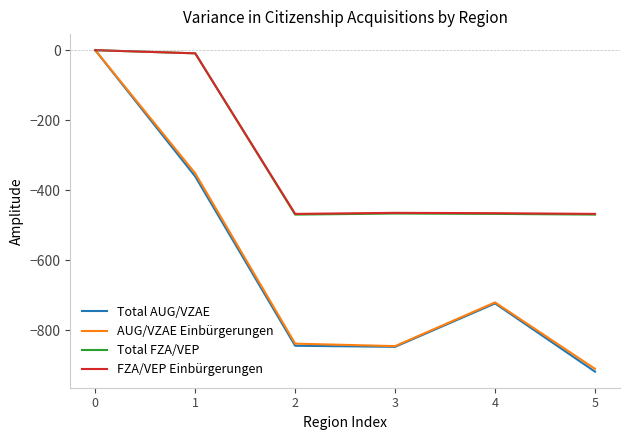

Does the chart display data point markers on the line(s)?

No